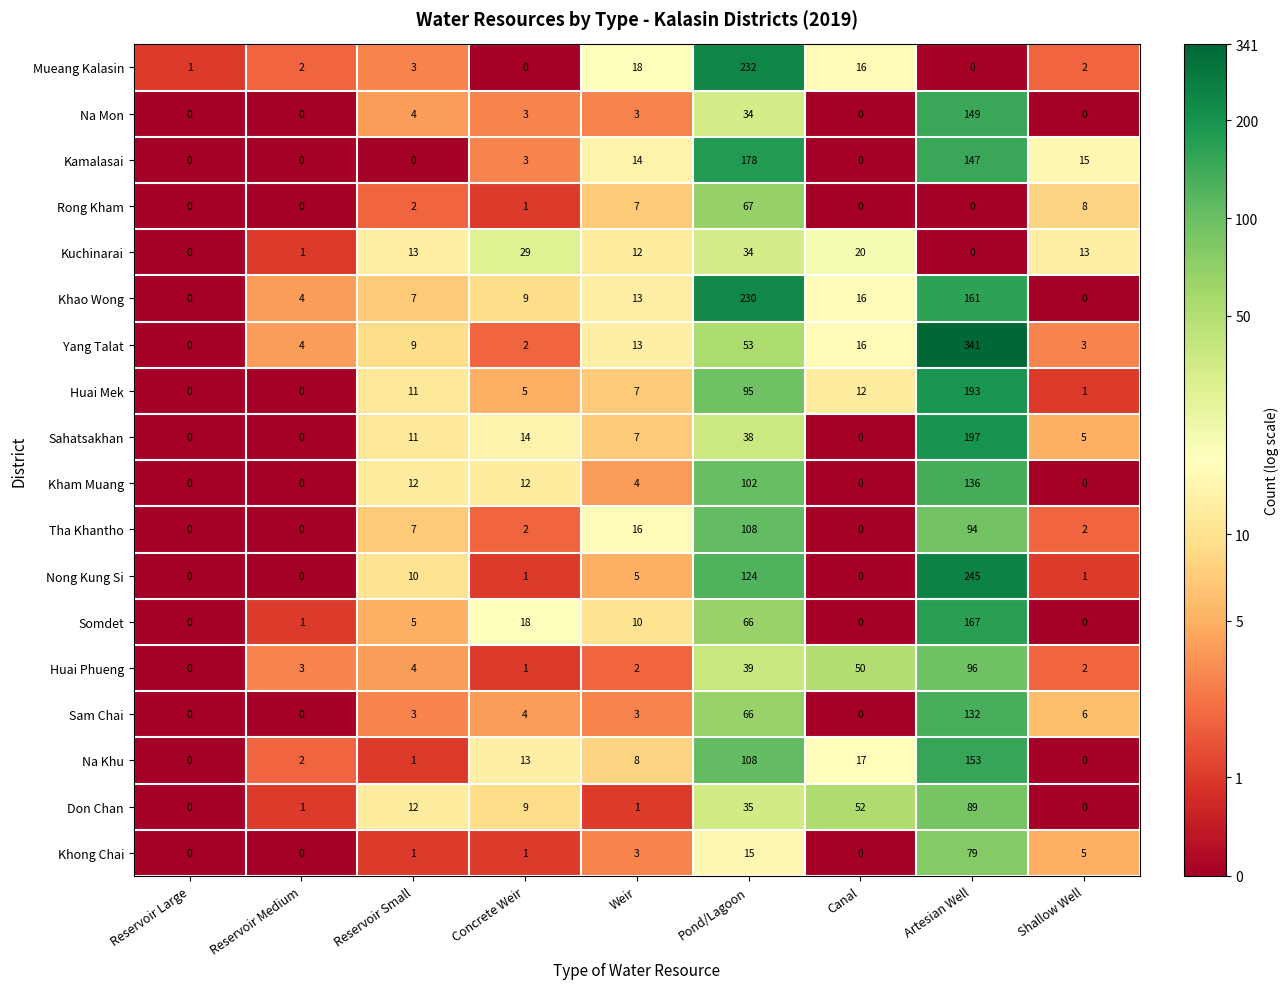

What is the spread (max minus min) of values at Artesian Well?

341